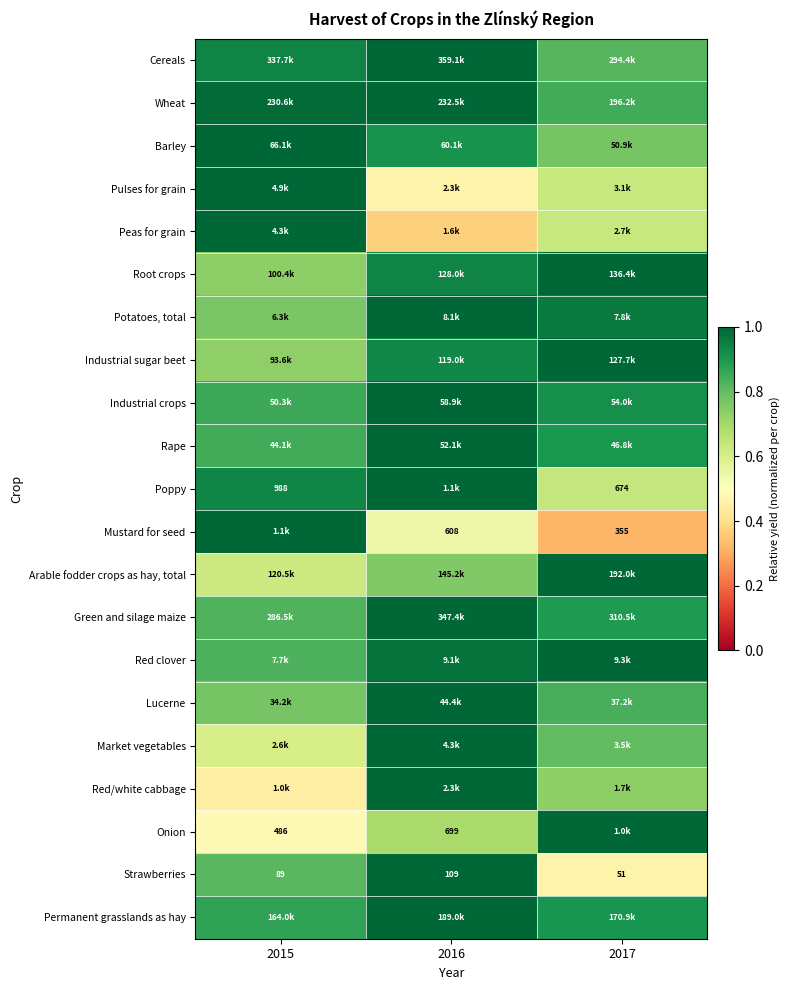

At which category does the chart reach its minimum across all series?

2017